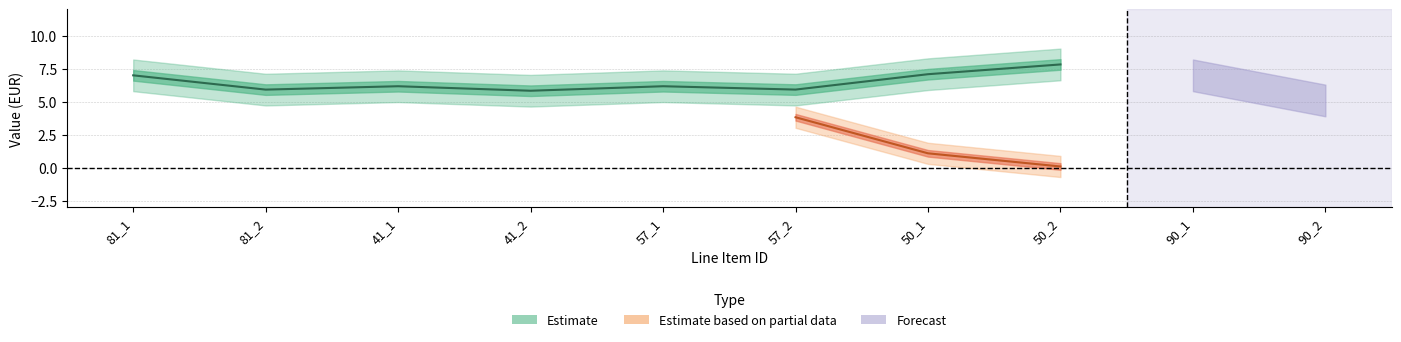

How many categories are shown in the chart?

10